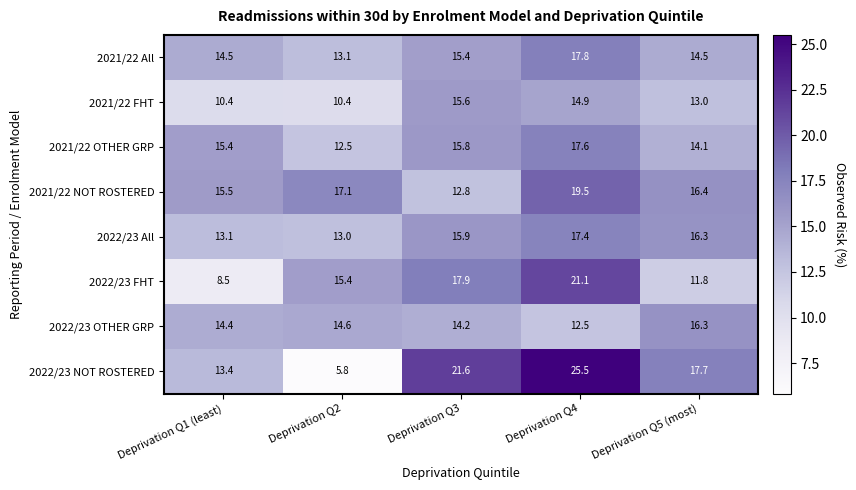

At which category is the sum across all series the highest?

Deprivation Q4